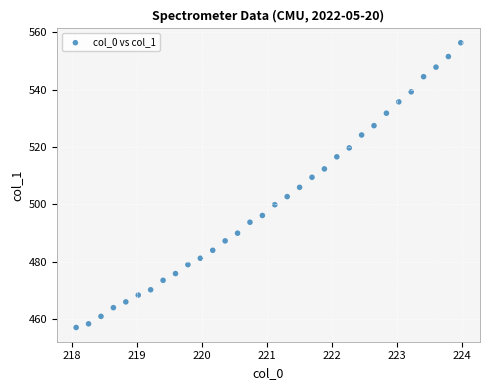

What is the range of Y values (max minus min)?

99.2